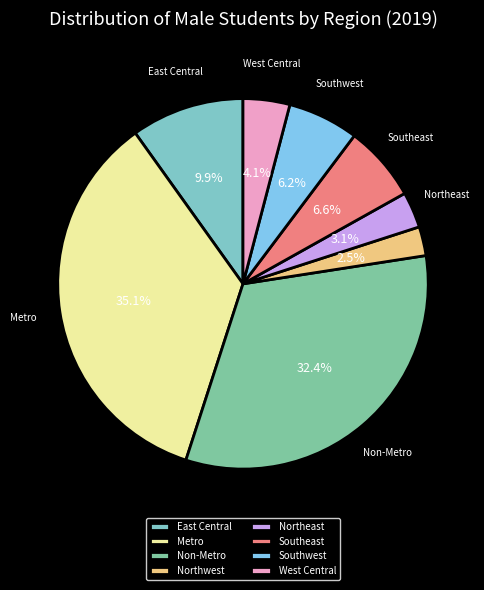

Which category has the smallest portion of the pie?

Northwest